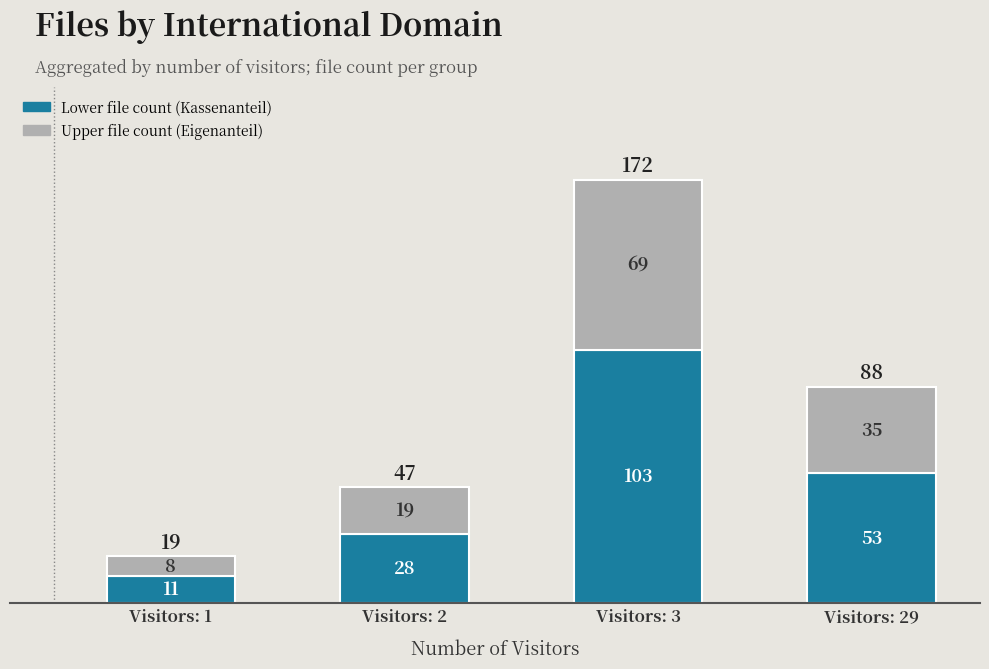

What is the total value across all series at Visitors: 1?

19